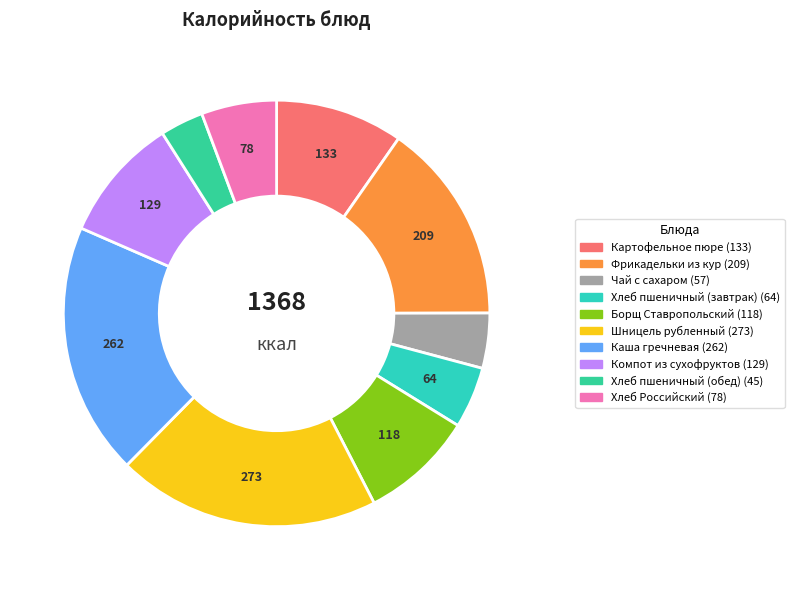

How many segments does this pie chart have?

10